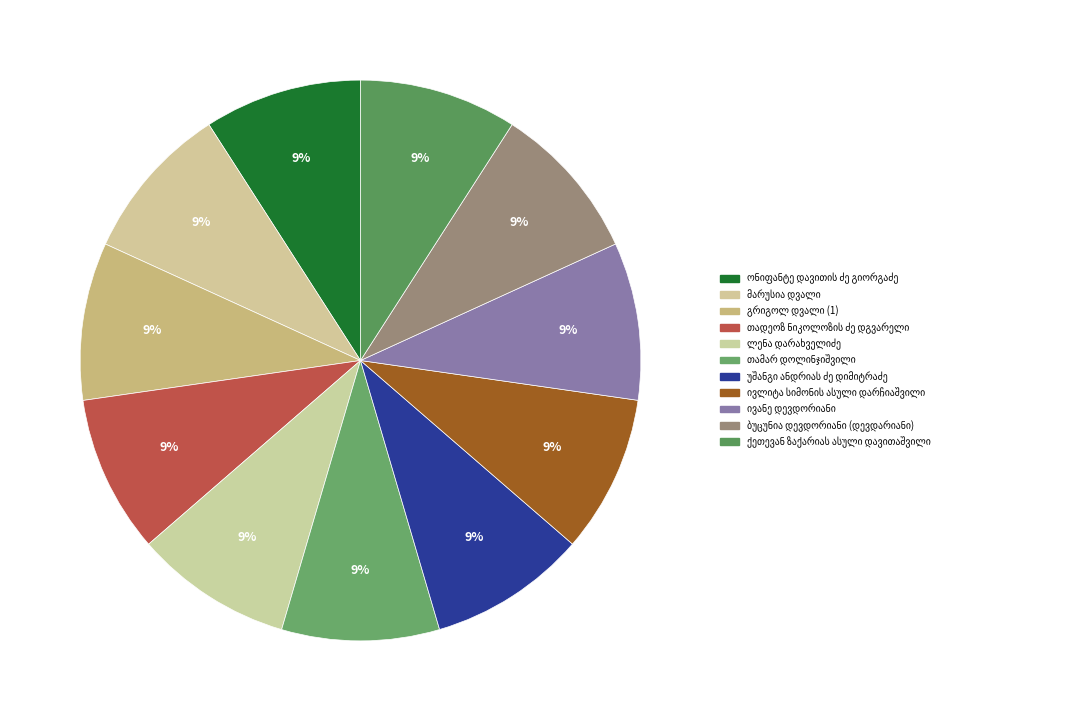

Does any single category account for the majority?

No